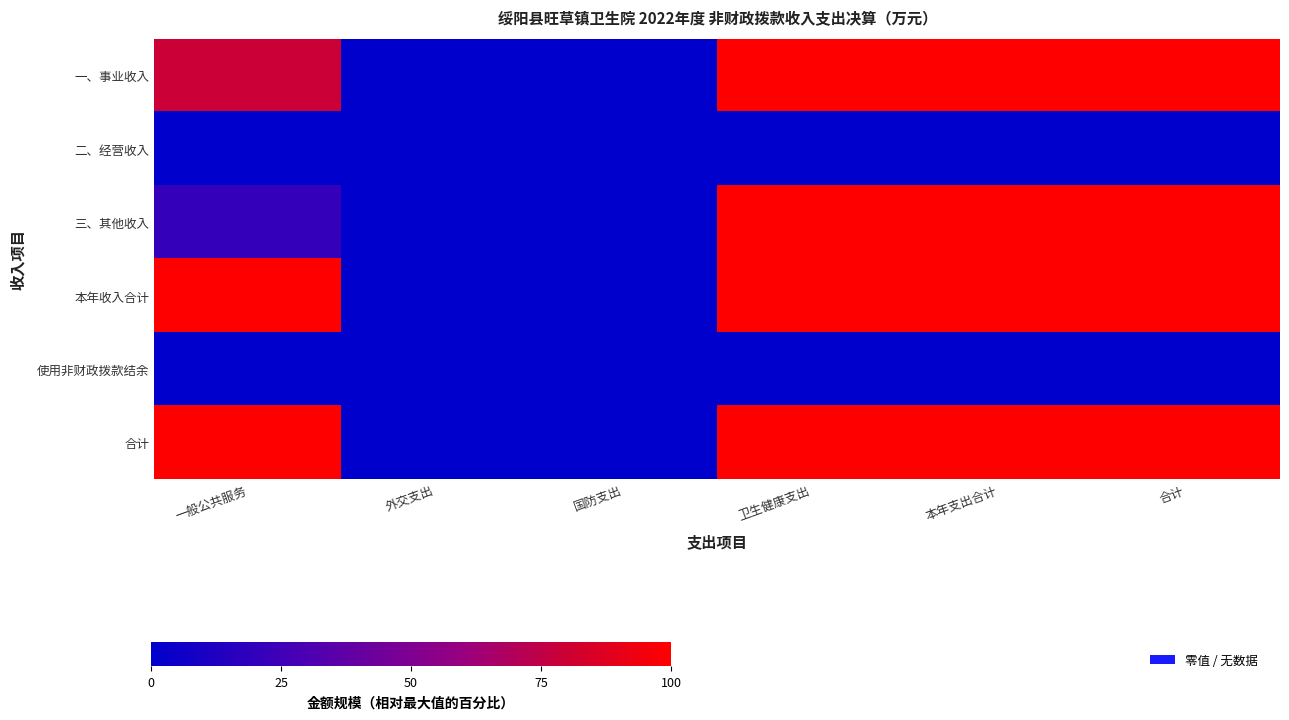

Which category has the lowest value across all series?

外交支出